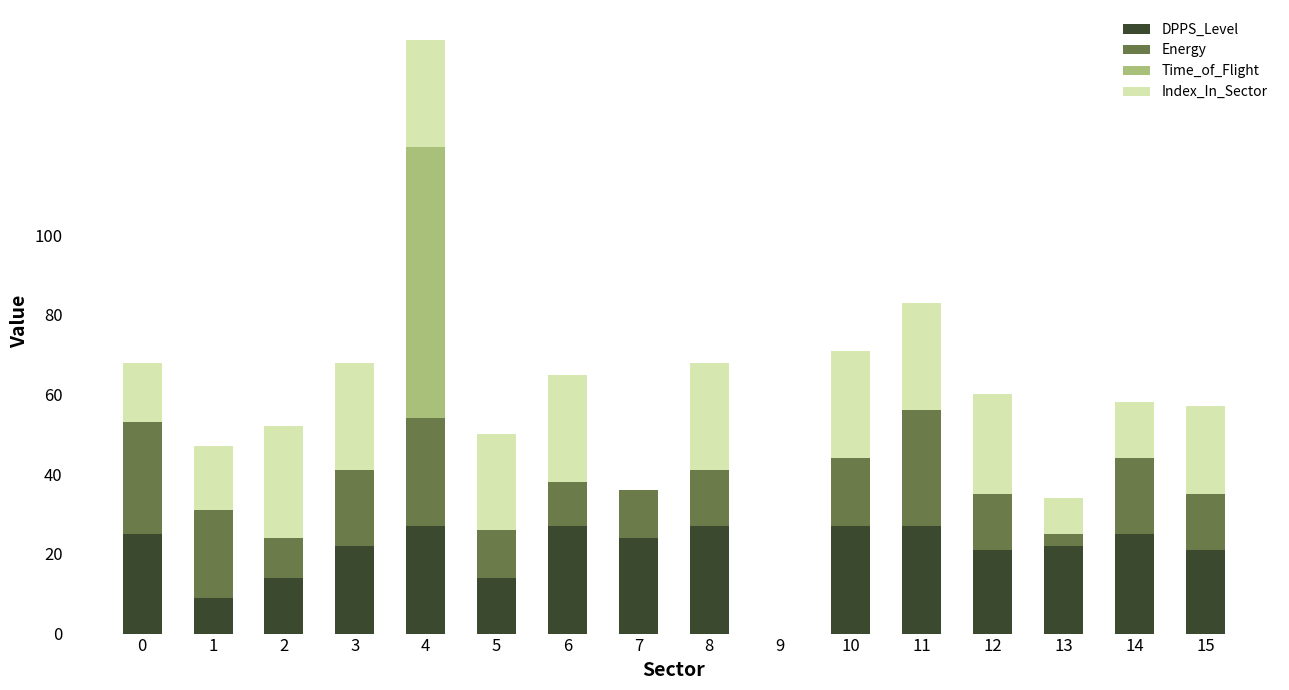

The value of DPPS_Level at 1 is 14. True or false?

False